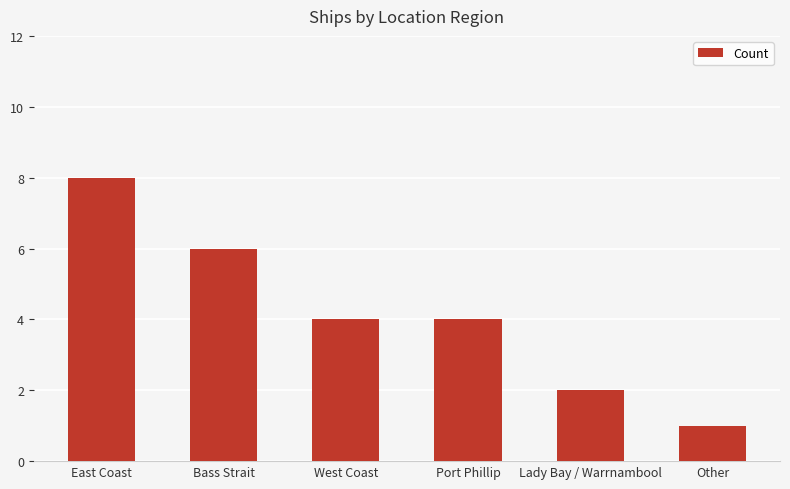

Which label corresponds to the largest value in the chart?

East Coast